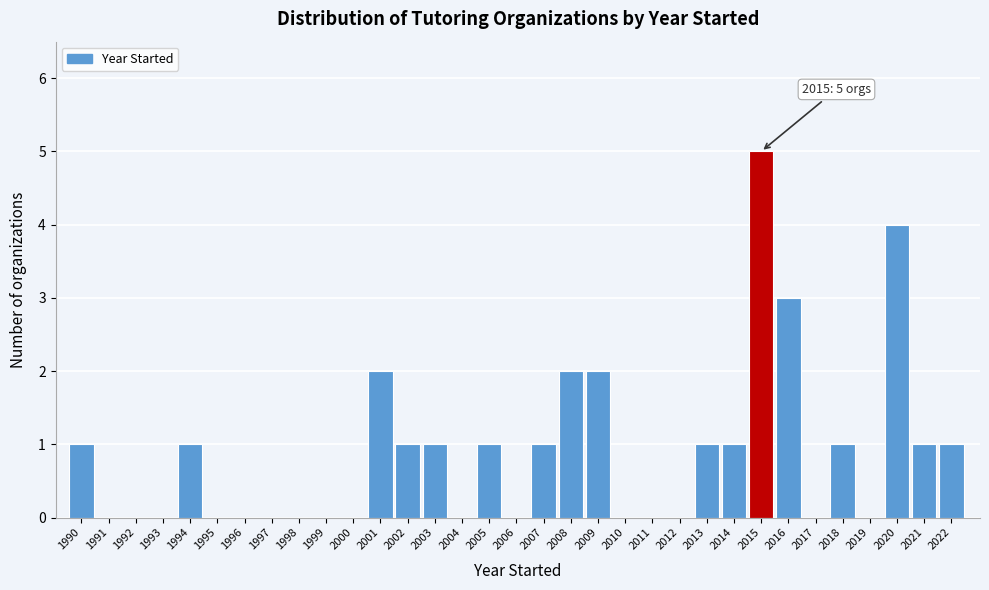

What is the ratio of the value at 2008 to the value at 2007?

2.0